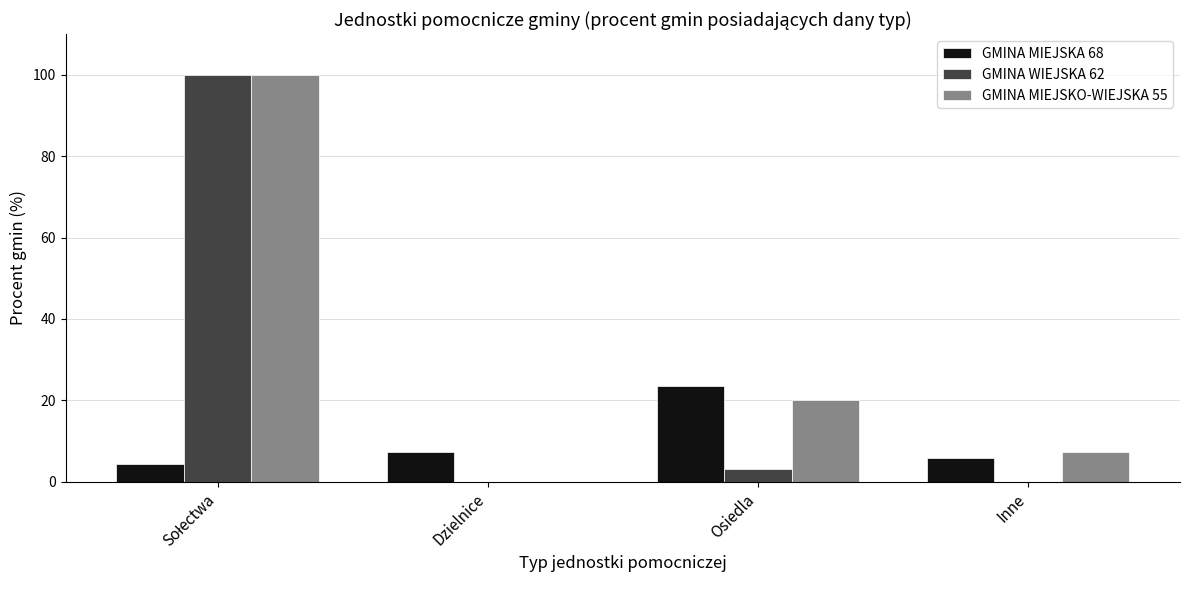

At which label is GMINA MIEJSKO-WIEJSKA 55 closest to 50?

Osiedla